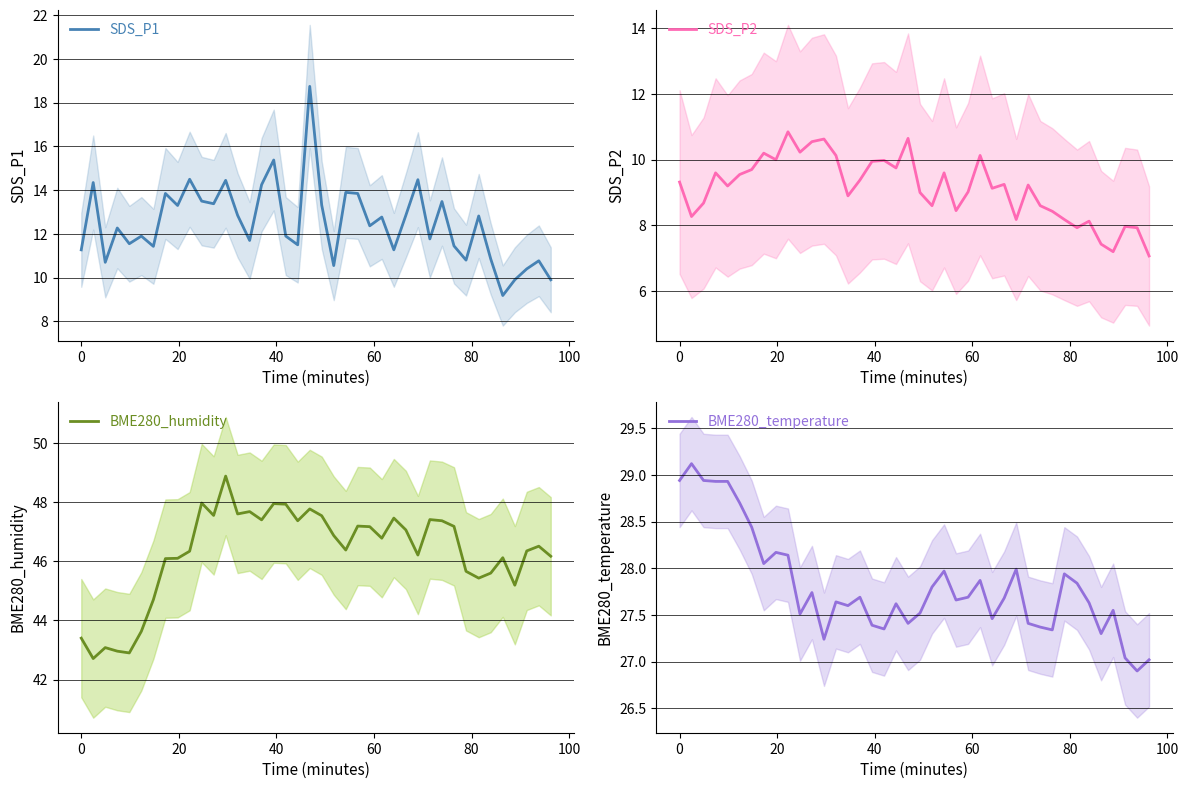

How many lines are shown in the chart?

4